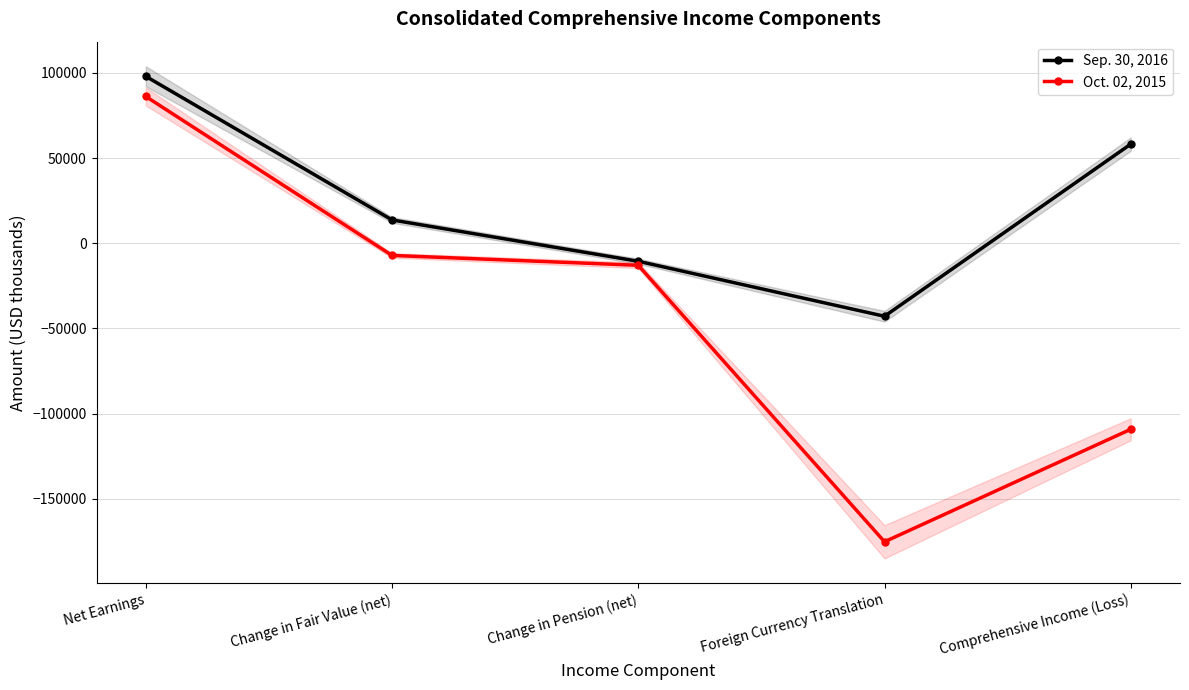

True or false: Sep. 30, 2016 and Oct. 02, 2015 cross at least once.

False